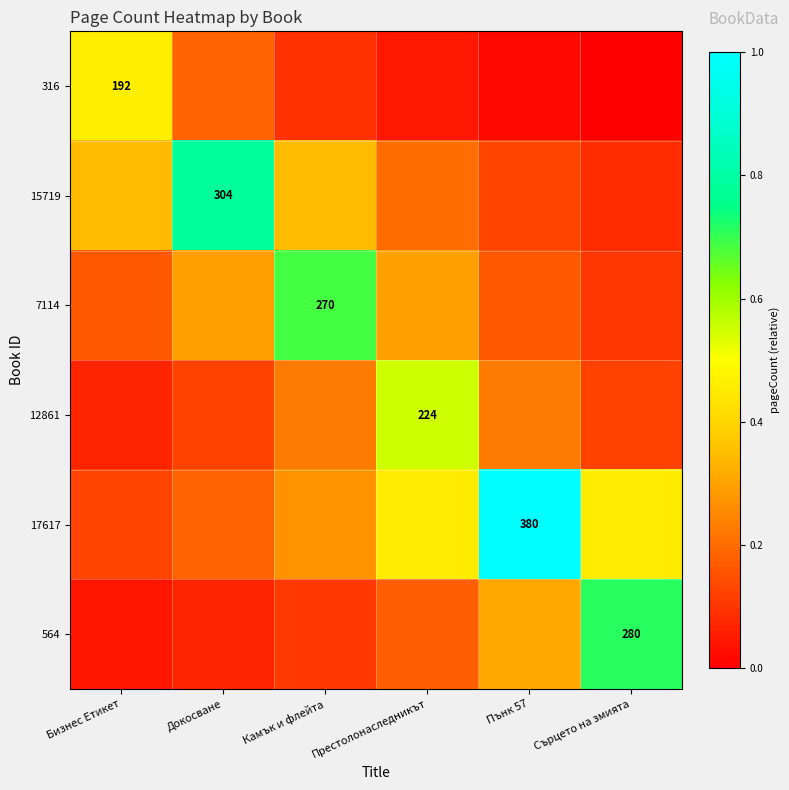

Which series has the largest total across all categories?

17617